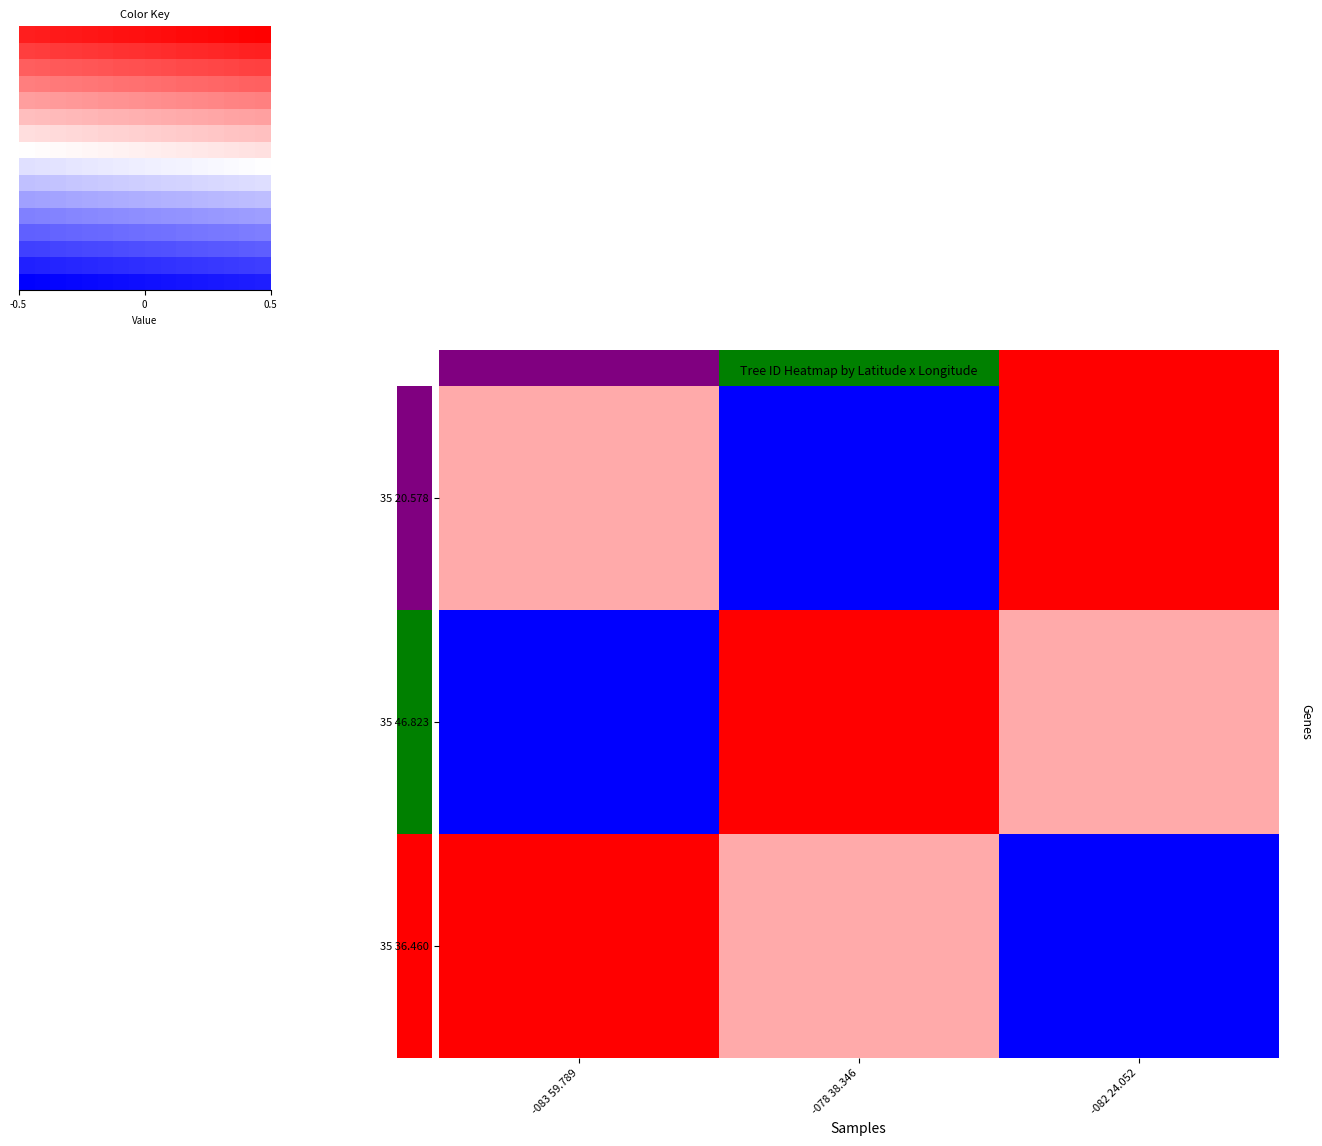

What is the total value across all series at -082 24.052?

0.3